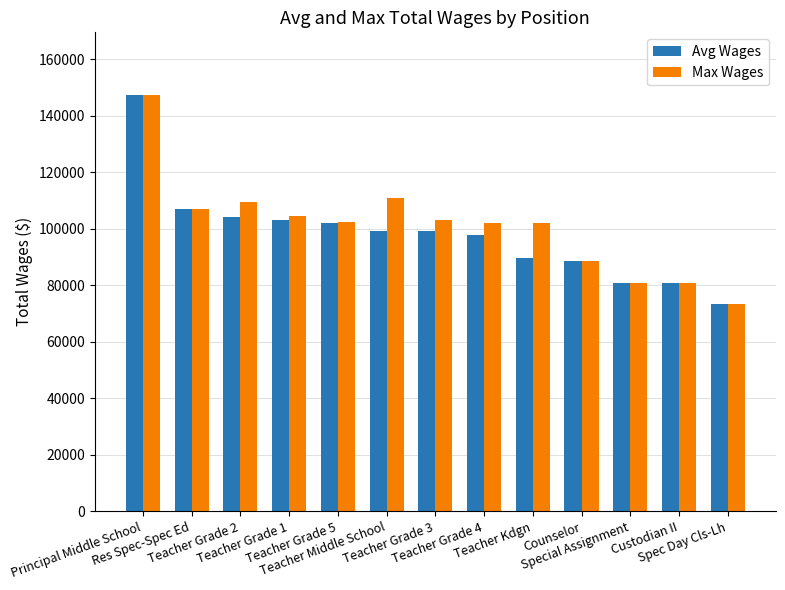

What is the minimum value shown in the chart?

73380.0